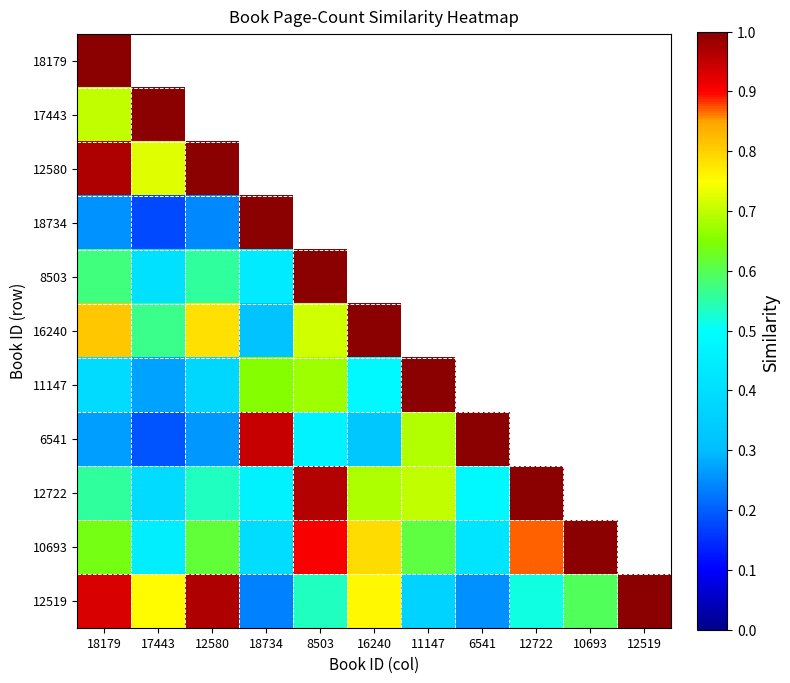

Rank the series at 10693 from highest to lowest value.

10693, 8503, 12722, 16240, 18179, 12580, 11147, 12519, 17443, 6541, 18734